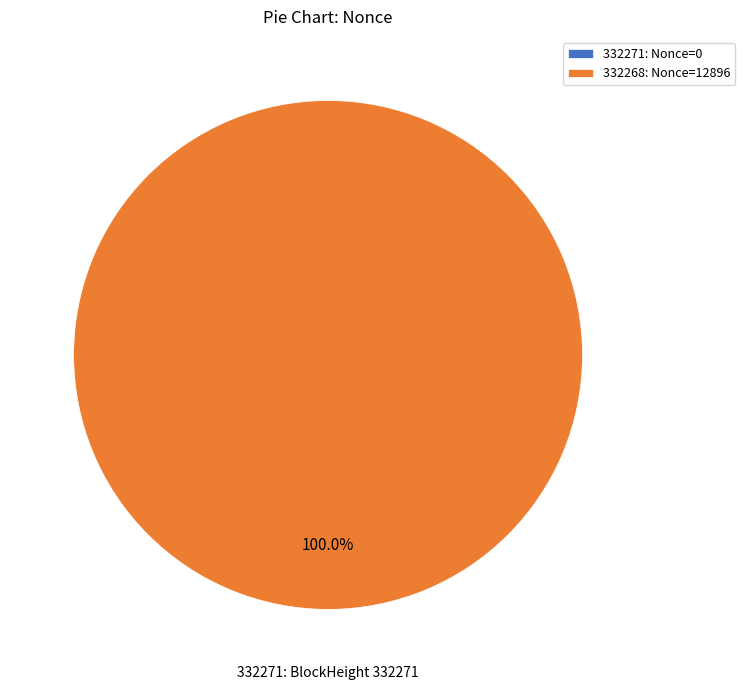

The 332268 slice represents 99% of the pie. True or false?

False